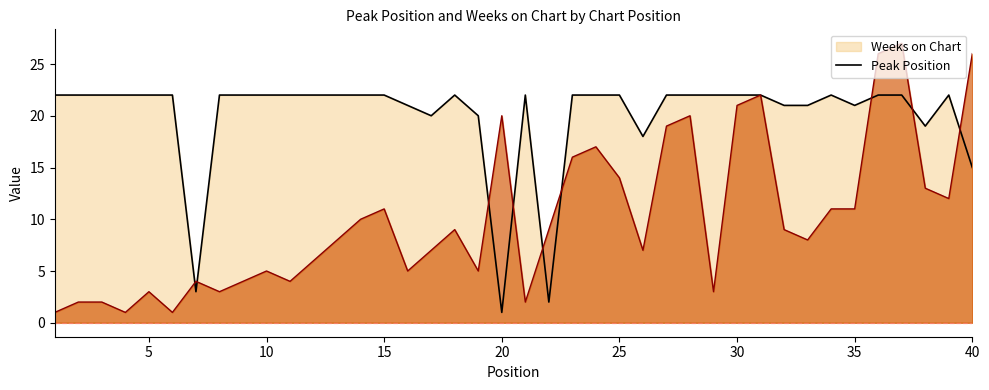

What is the difference between the Peak Position values at 26 and 20?

13